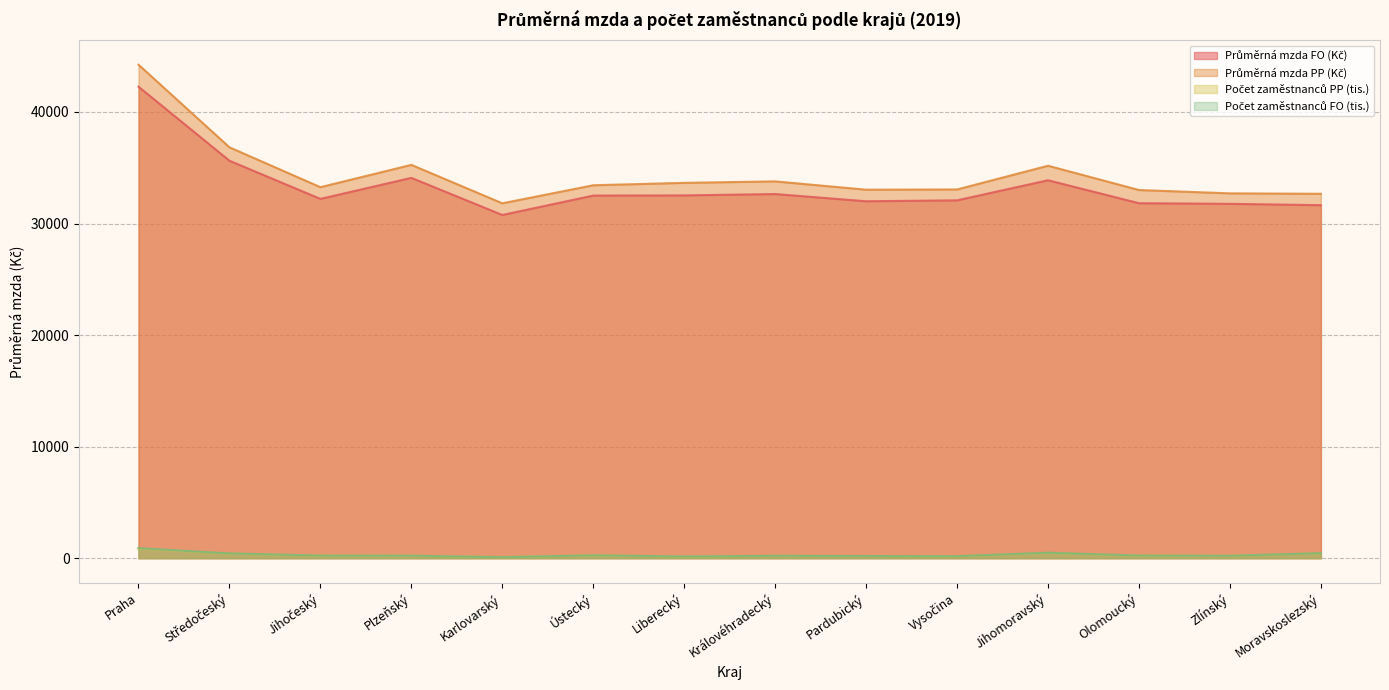

Reading left to right, transcribe all the data shown in this chart.

Průměrná mzda FO (Kč): Praha=42264.0	Středočeský=35627.0	Jihočeský=32207.0	Plzeňský=34092.0	Karlovarský=30765.0	Ústecký=32503.0	Liberecký=32520.0	Královéhradecký=32641.0	Pardubický=31994.0	Vysočina=32077.0	Jihomoravský=33876.0	Olomoucký=31820.0	Zlínský=31764.0	Moravskoslezský=31644.0
Průměrná mzda PP (Kč): Praha=44237.0	Středočeský=36829.0	Jihočeský=33256.0	Plzeňský=35256.0	Karlovarský=31811.0	Ústecký=33429.0	Liberecký=33643.0	Královéhradecký=33776.0	Pardubický=33030.0	Vysočina=33052.0	Jihomoravský=35178.0	Olomoucký=33001.0	Zlínský=32702.0	Moravskoslezský=32664.0
Počet zaměstnanců PP (tis.): Praha=857.6	Středočeský=414.2	Jihočeský=223.9	Plzeňský=215.1	Karlovarský=88.2	Ústecký=250.4	Liberecký=147.9	Královéhradecký=205.7	Pardubický=185.6	Vysočina=175.0	Jihomoravský=471.1	Olomoucký=225.9	Zlínský=209.8	Moravskoslezský=435.7
Počet zaměstnanců FO (tis.): Praha=897.6	Středočeský=428.2	Jihočeský=231.2	Plzeňský=222.4	Karlovarský=91.2	Ústecký=257.6	Liberecký=153.0	Královéhradecký=212.8	Pardubický=191.6	Vysočina=180.3	Jihomoravský=489.2	Olomoucký=234.3	Zlínský=216.0	Moravskoslezský=449.8